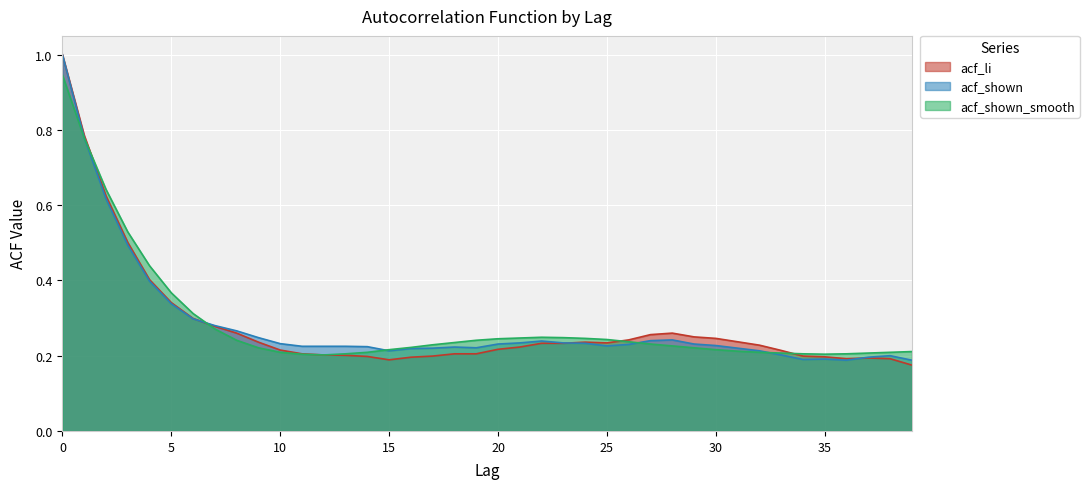

At which category does acf_shown_smooth reach its first local valley?

12